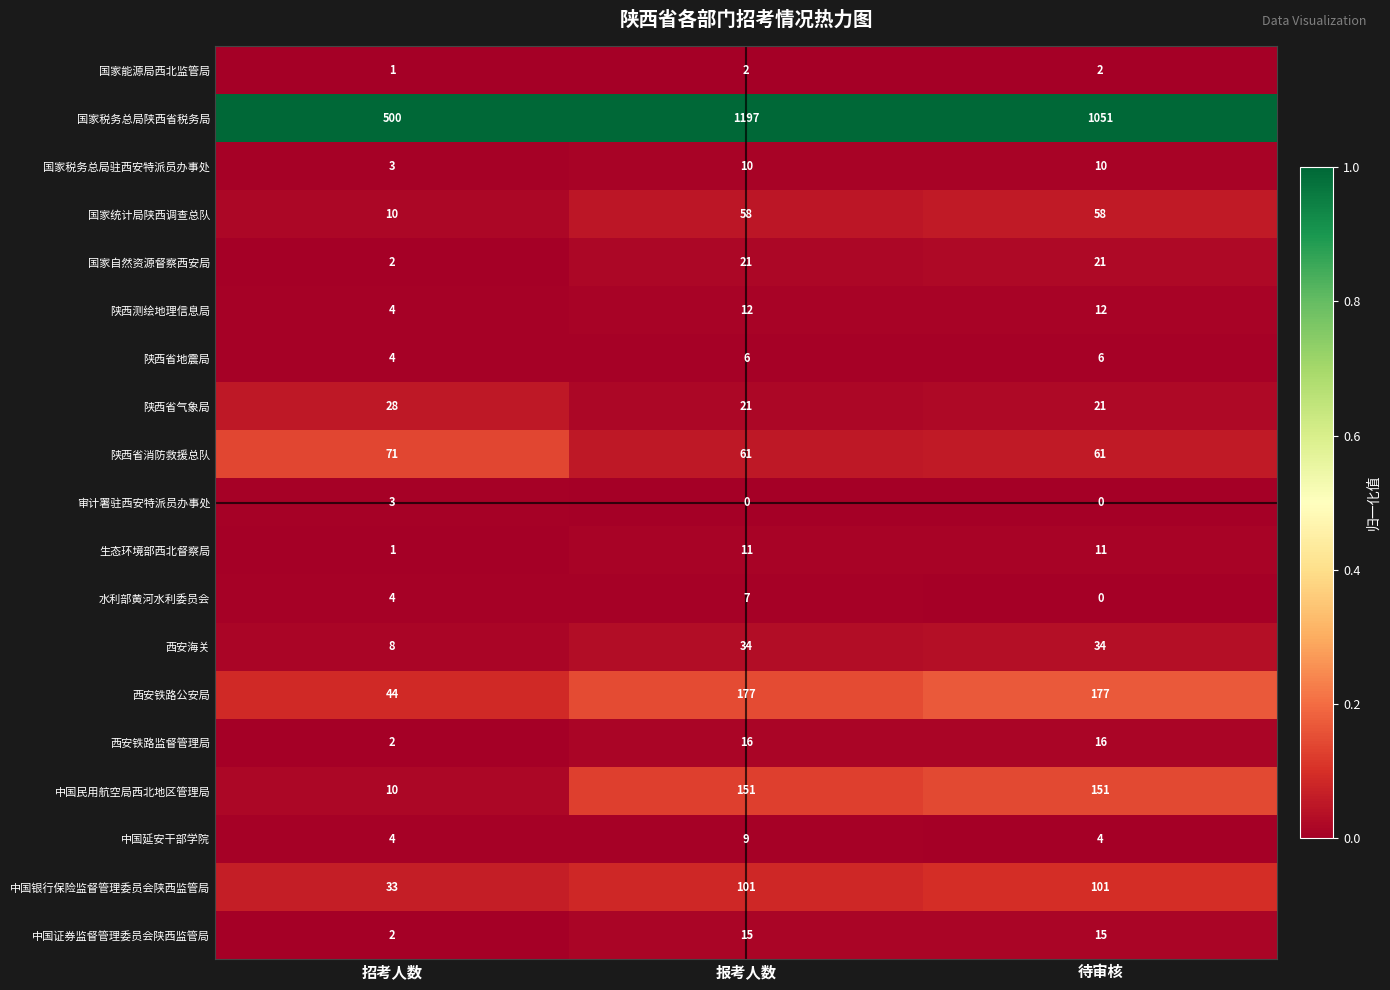

Is the value of 审计署驻西安特派员办事处 at 招考人数 greater than the value of 中国民用航空局西北地区管理局 at 报考人数?

No